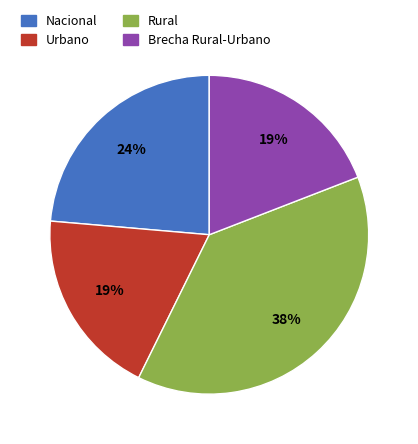

Is there a majority slice in this chart?

No